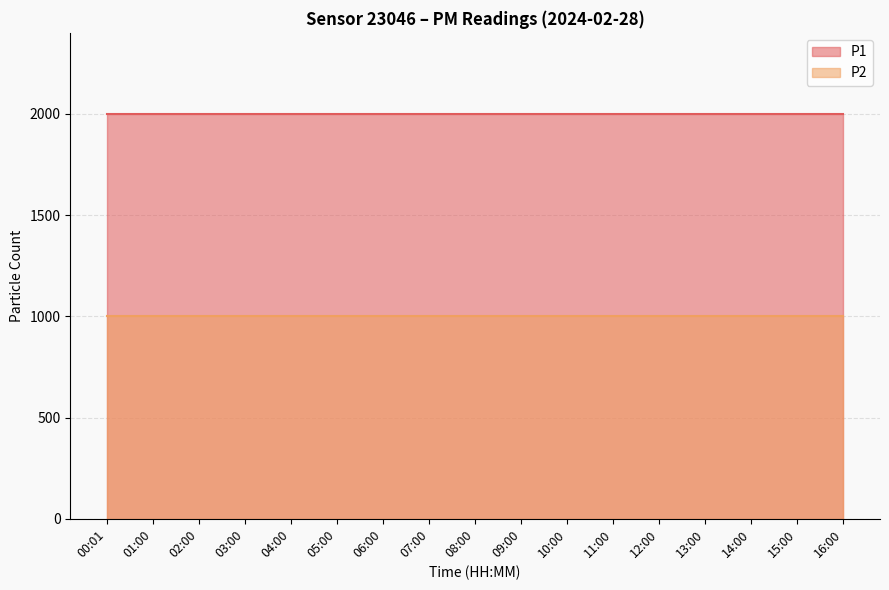

What is the label of the 2nd point from the left?

01:00